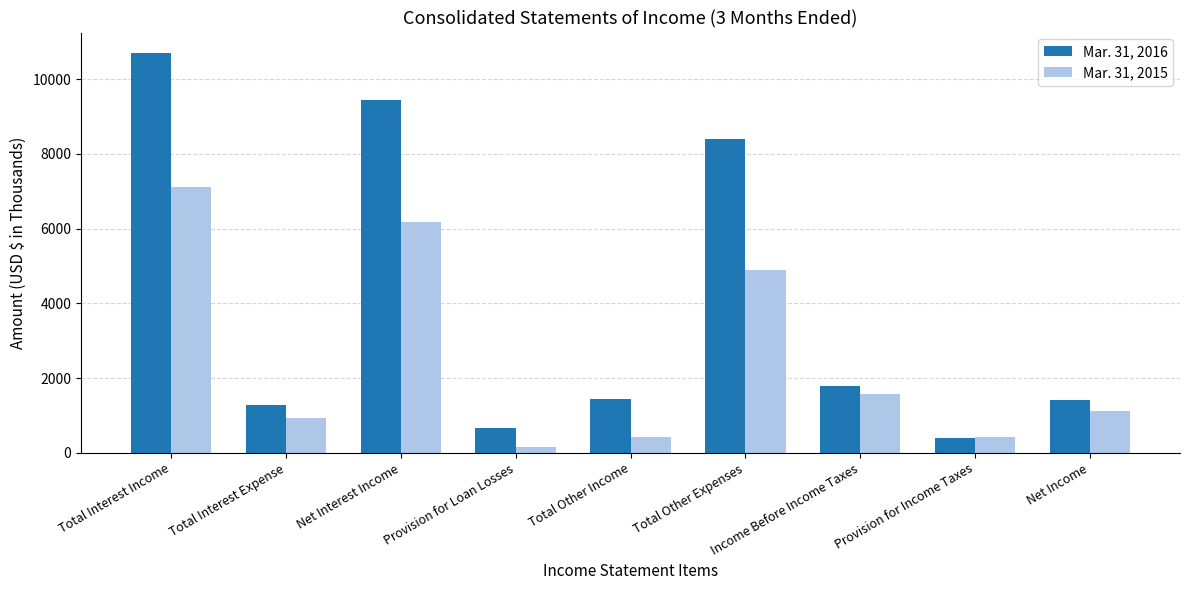

What is the sum of the Mar. 31, 2015 values at Net Income and Income Before Income Taxes?

2696